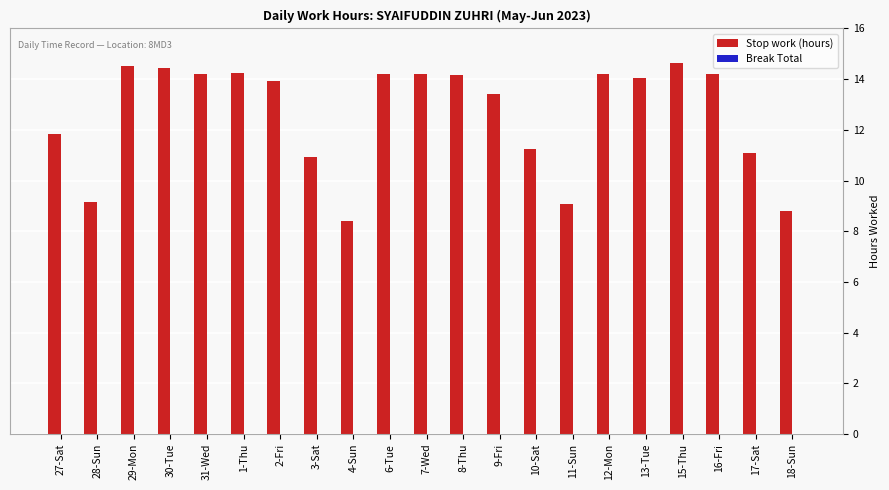

The chart shows a value of 22.8 at 12-Mon. True or false?

False